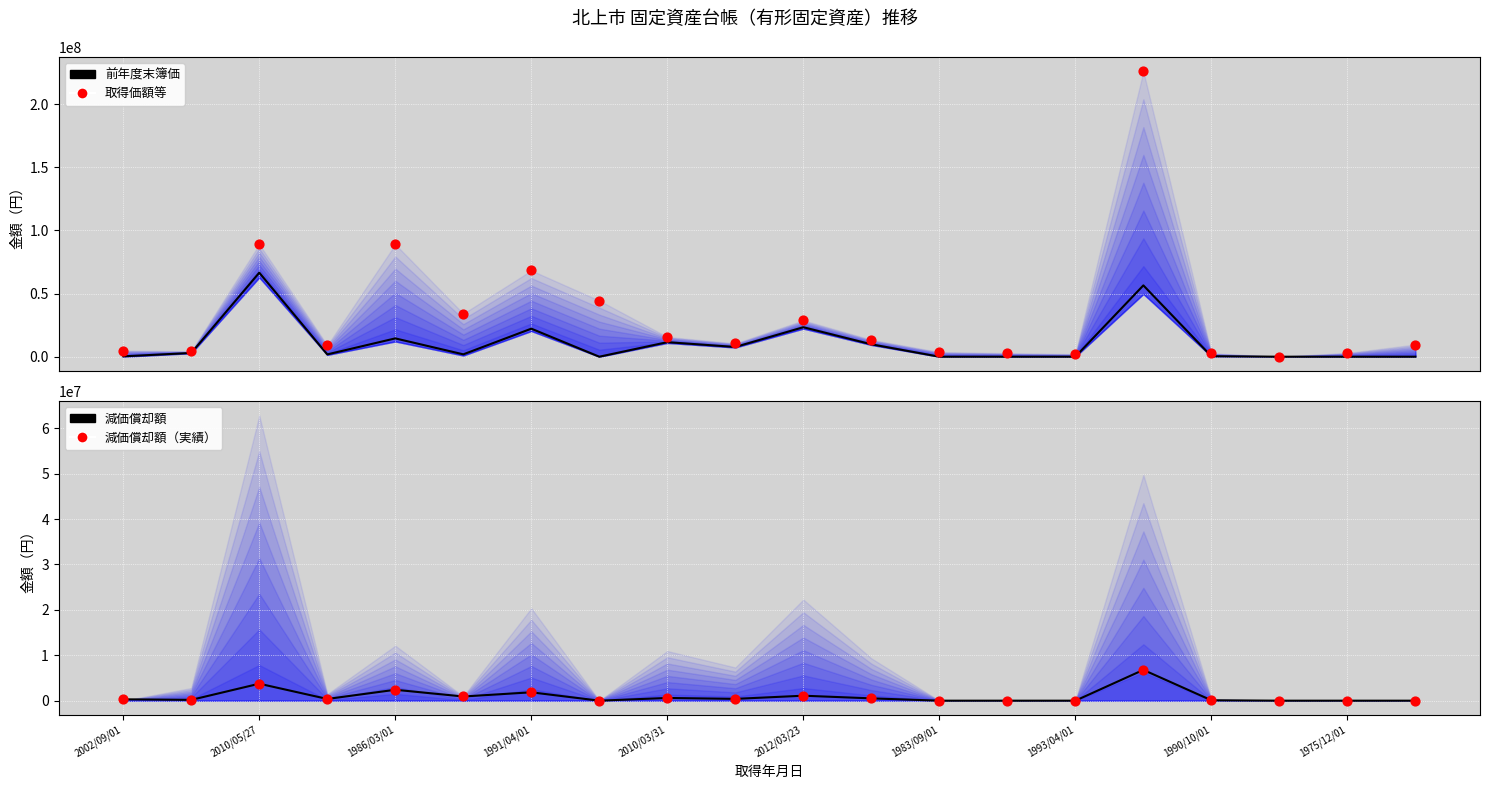

At which category is the sum across all series the highest?

15